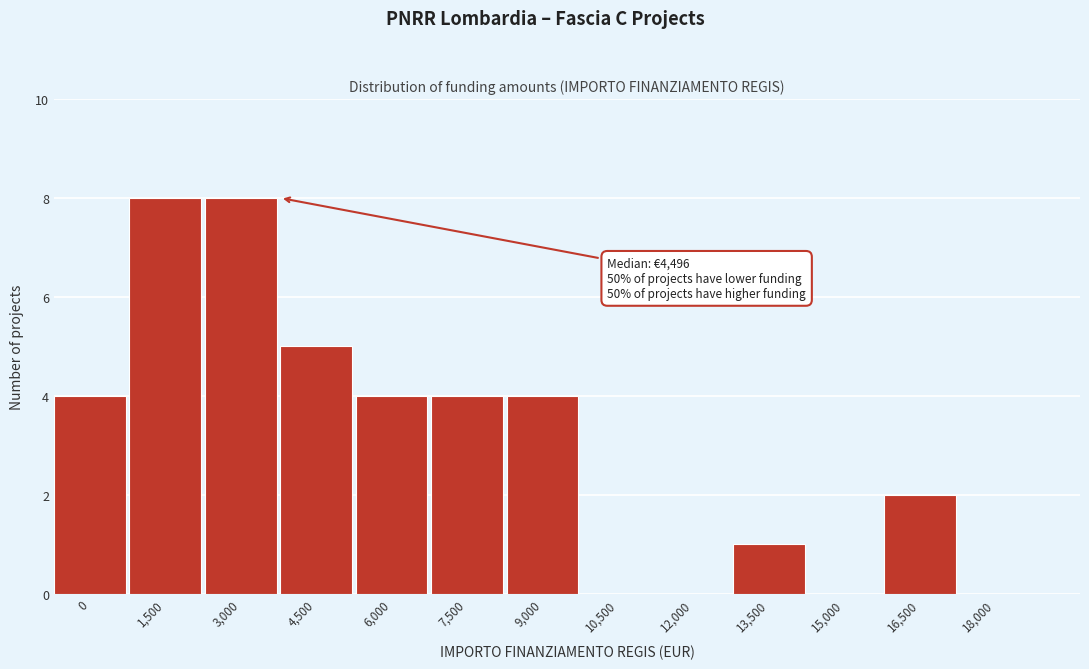

Reading left to right, what are all the values shown in this chart?

0=4	1,500=8	3,000=8	4,500=5	6,000=4	7,500=4	9,000=4	10,500=0	12,000=0	13,500=1	15,000=0	16,500=2	18,000=0